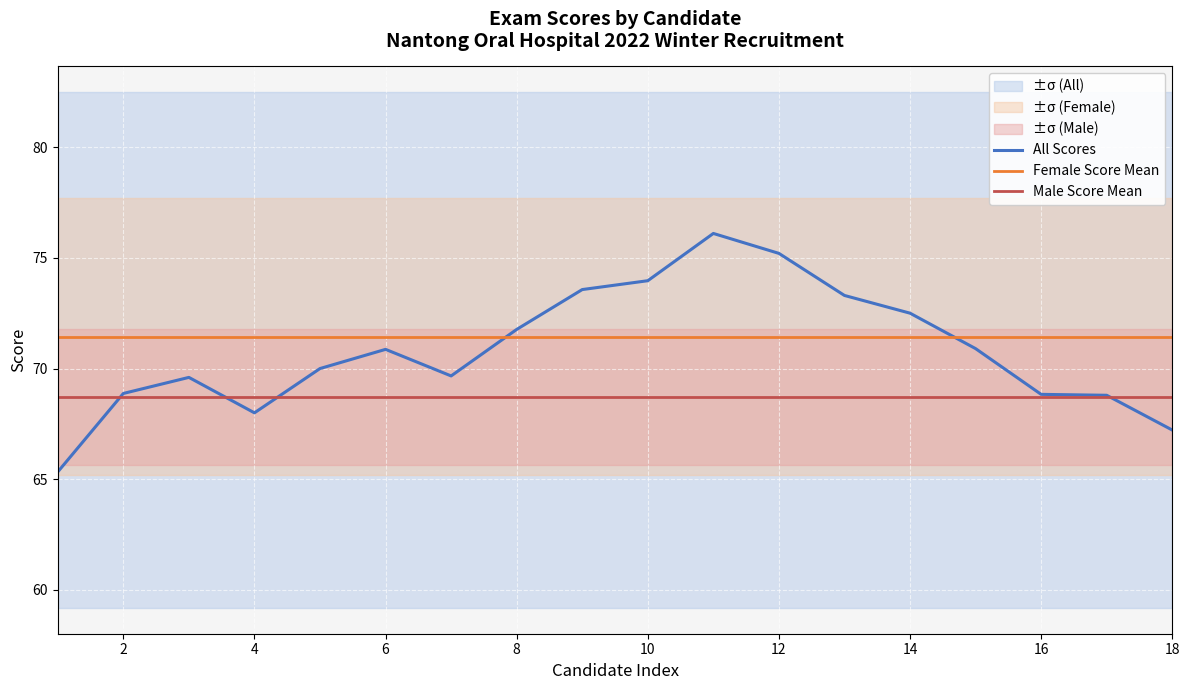

Is it true that Male Score Mean equals 68.7 at 2?

True